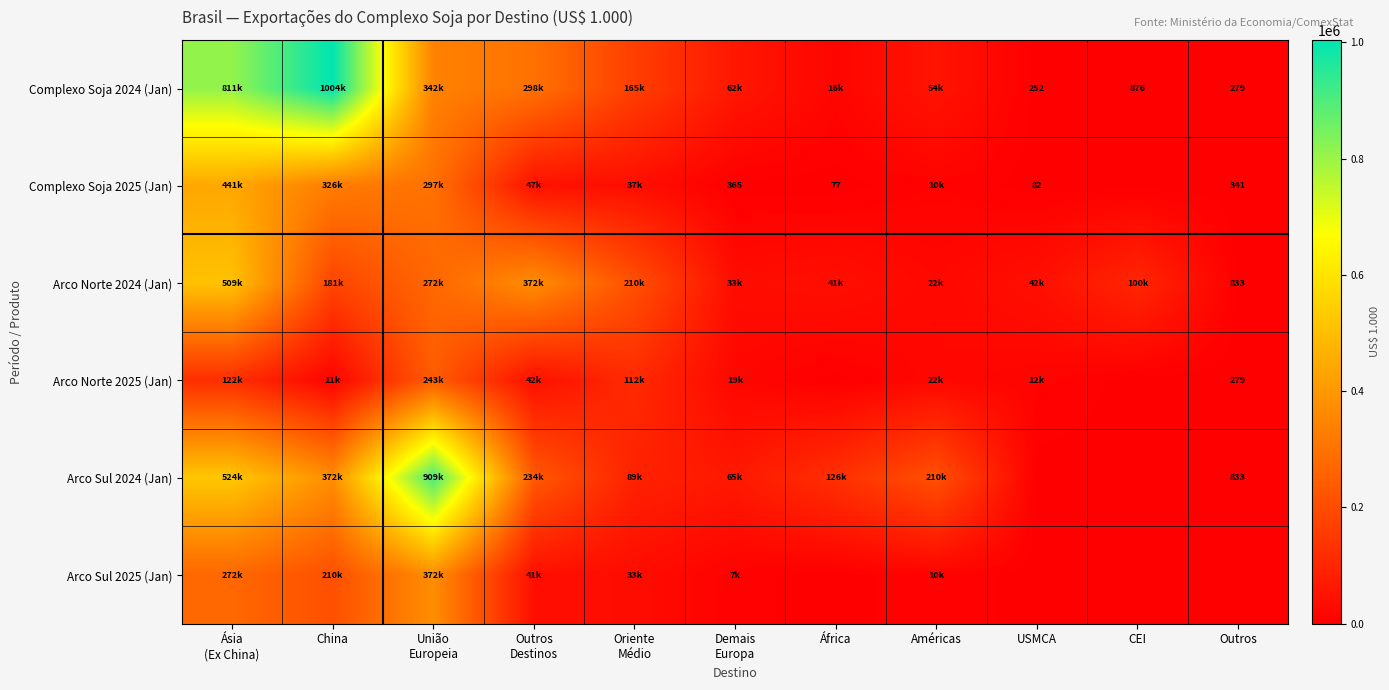

True or false: Arco Sul 2025 (Jan) has a value of 272378.3 at Ásia (Ex China).

True